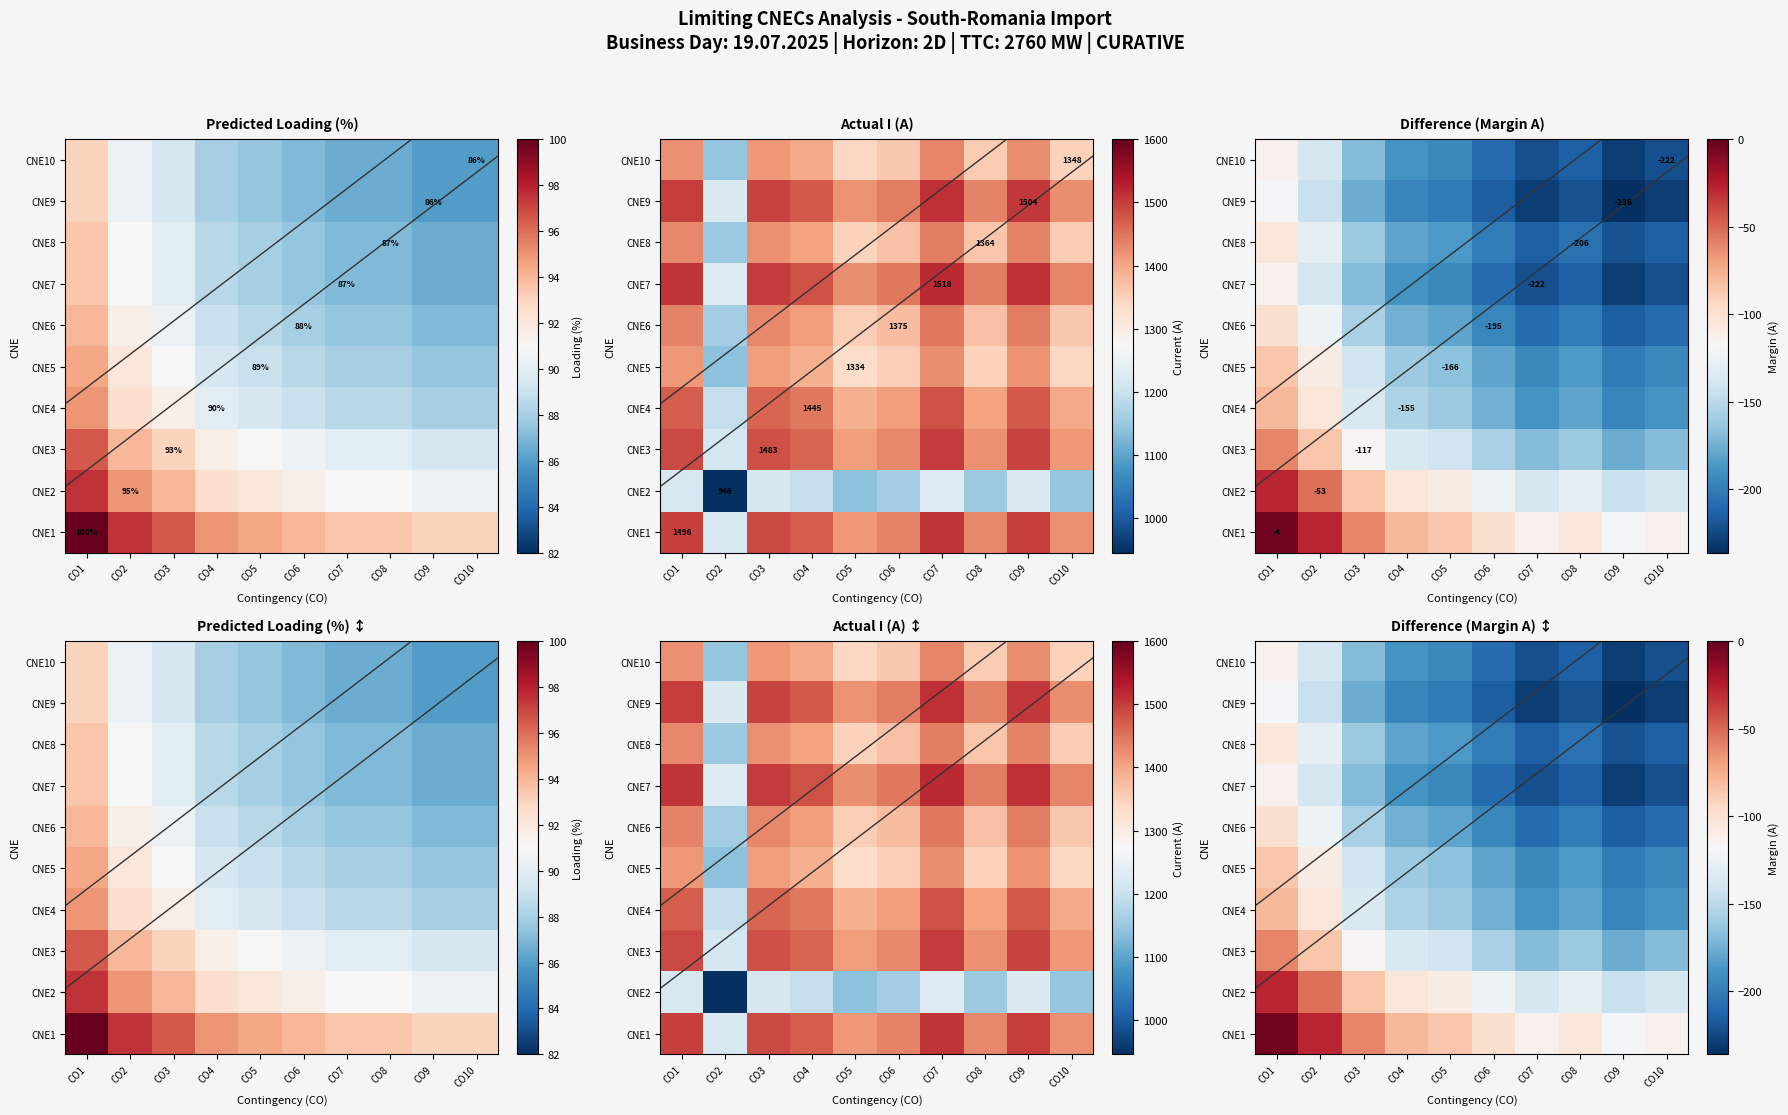

What is the difference between the CNE7 values at CO3 and CO6?

39.0